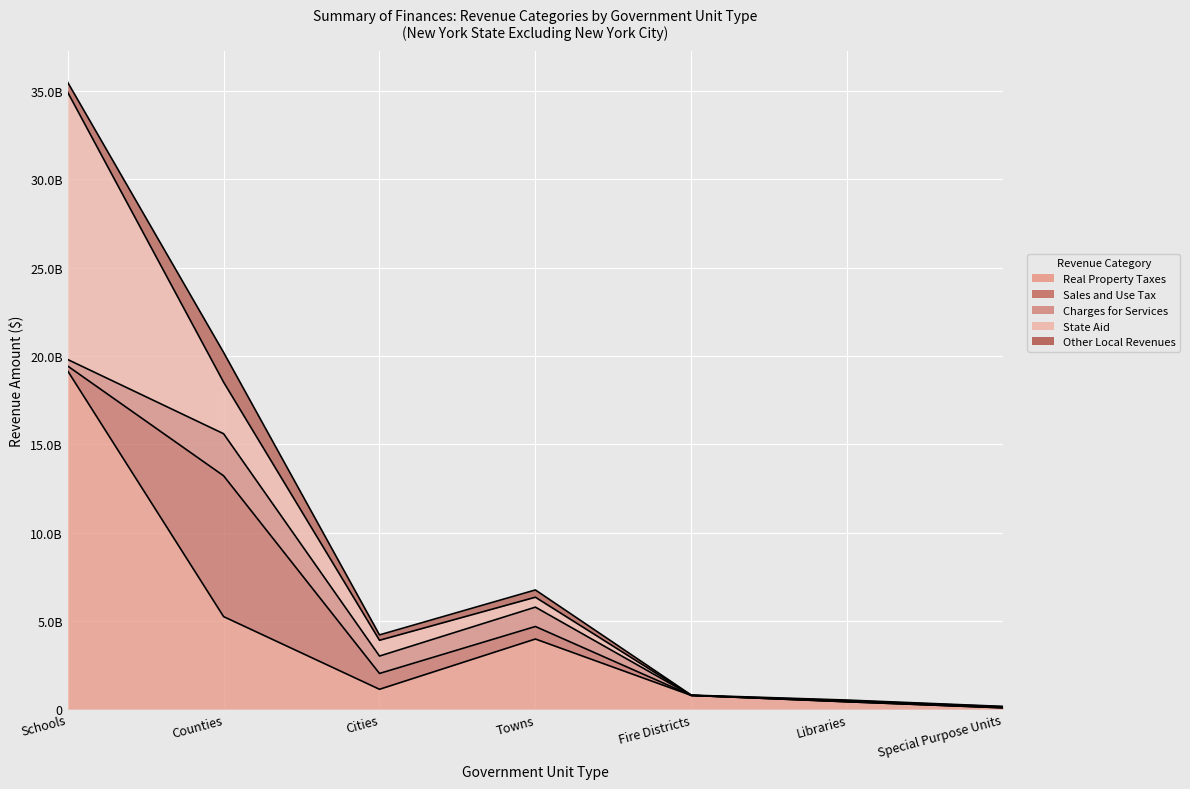

Reading left to right, list all the values displayed in this chart.

Real Property Taxes: Schools=19147373589.0	Counties=5238958673.8	Cities=1124800004.1	Towns=3970652707.0	Fire Districts=778166267.8	Libraries=418121397.0	Special Purpose Units=75899415.9
Sales and Use Tax: Schools=277109886.0	Counties=7972932916.9	Cities=895981074.0	Towns=708299548.5	Fire Districts=0.0	Libraries=0.0	Special Purpose Units=0.0
Charges for Services: Schools=369988266.0	Counties=2380658293.3	Cities=984971915.8	Towns=1096250440.0	Fire Districts=7261.1	Libraries=19176368.6	Special Purpose Units=15383594.8
State Aid: Schools=15127230721.0	Counties=2917825697.3	Cities=893816743.6	Towns=561171291.4	Fire Districts=1639828.9	Libraries=44907233.2	Special Purpose Units=42587066.5
Other Local Revenues: Schools=564299197.0	Counties=1685332539.2	Cities=304398436.4	Towns=412327785.4	Fire Districts=15461281.6	Libraries=32667700.1	Special Purpose Units=22244699.2